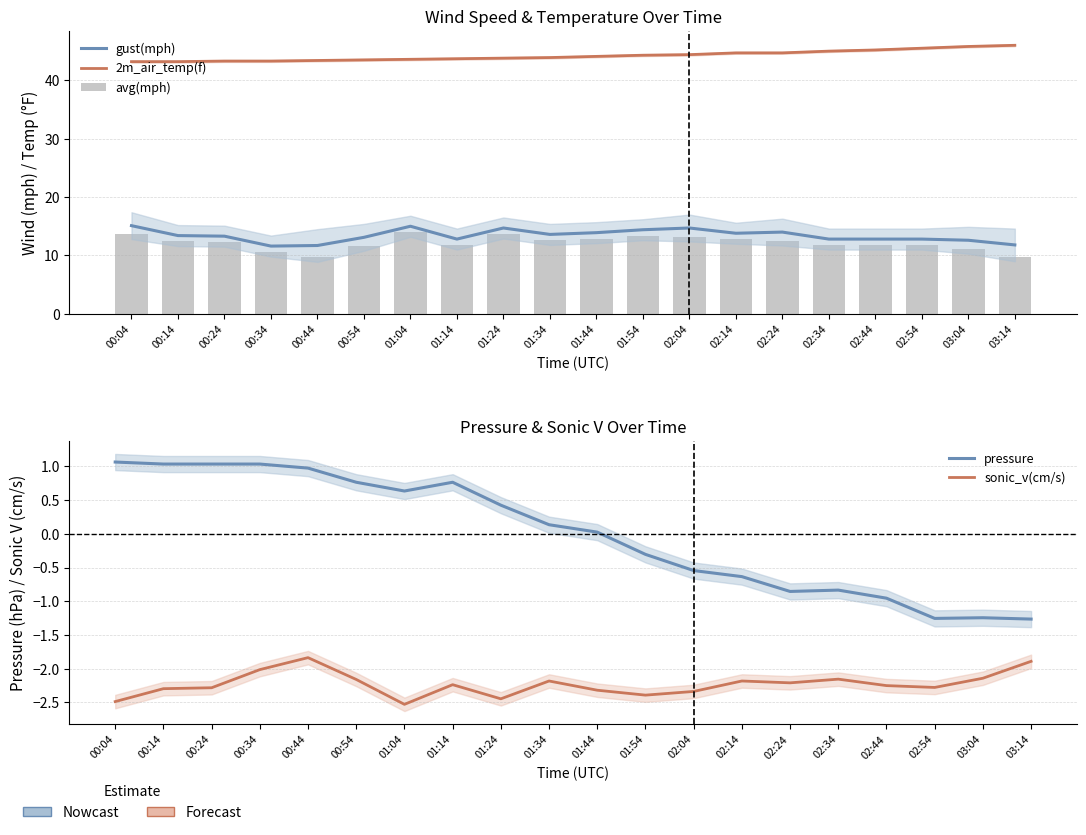

What are all the series names shown in the legend?

gust(mph), 2m_air_temp(f), avg(mph), pressure, sonic_v(cm/s)